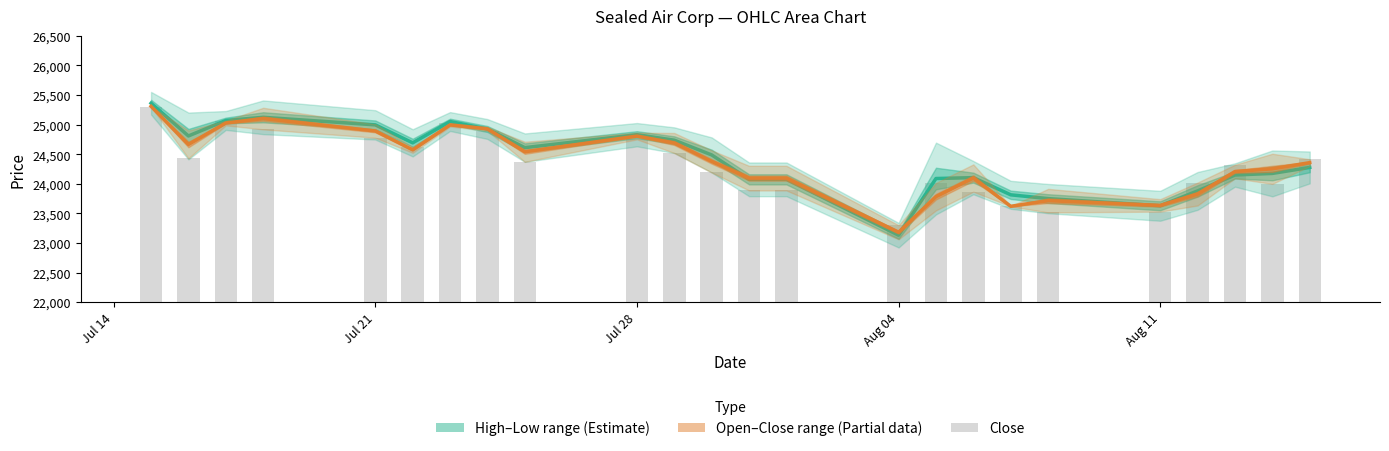

How many data points does each series have?

24